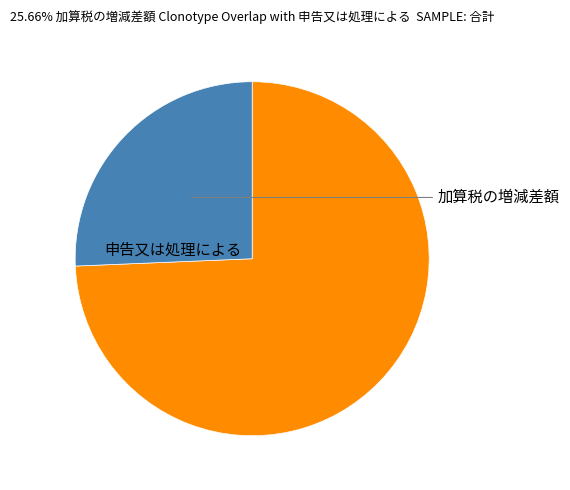

Count the number of slices in the pie.

2